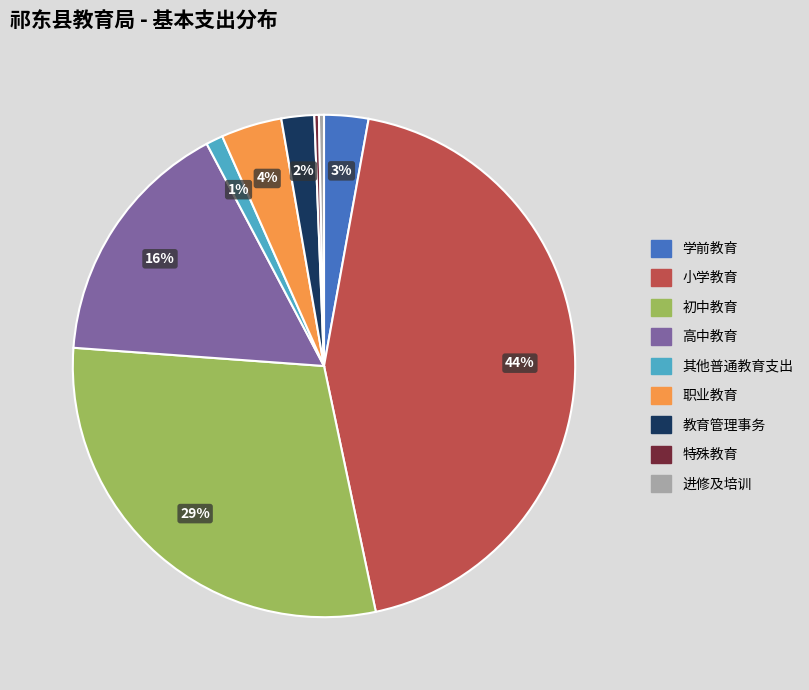

Does any single category account for the majority?

No